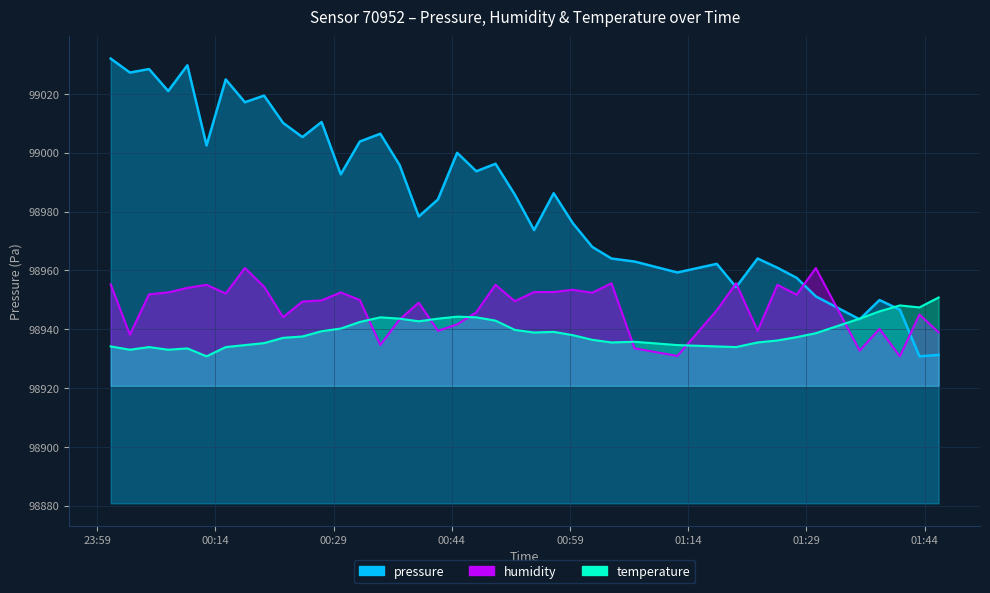

The humidity series shows 162375.1 at 25. True or false?

False